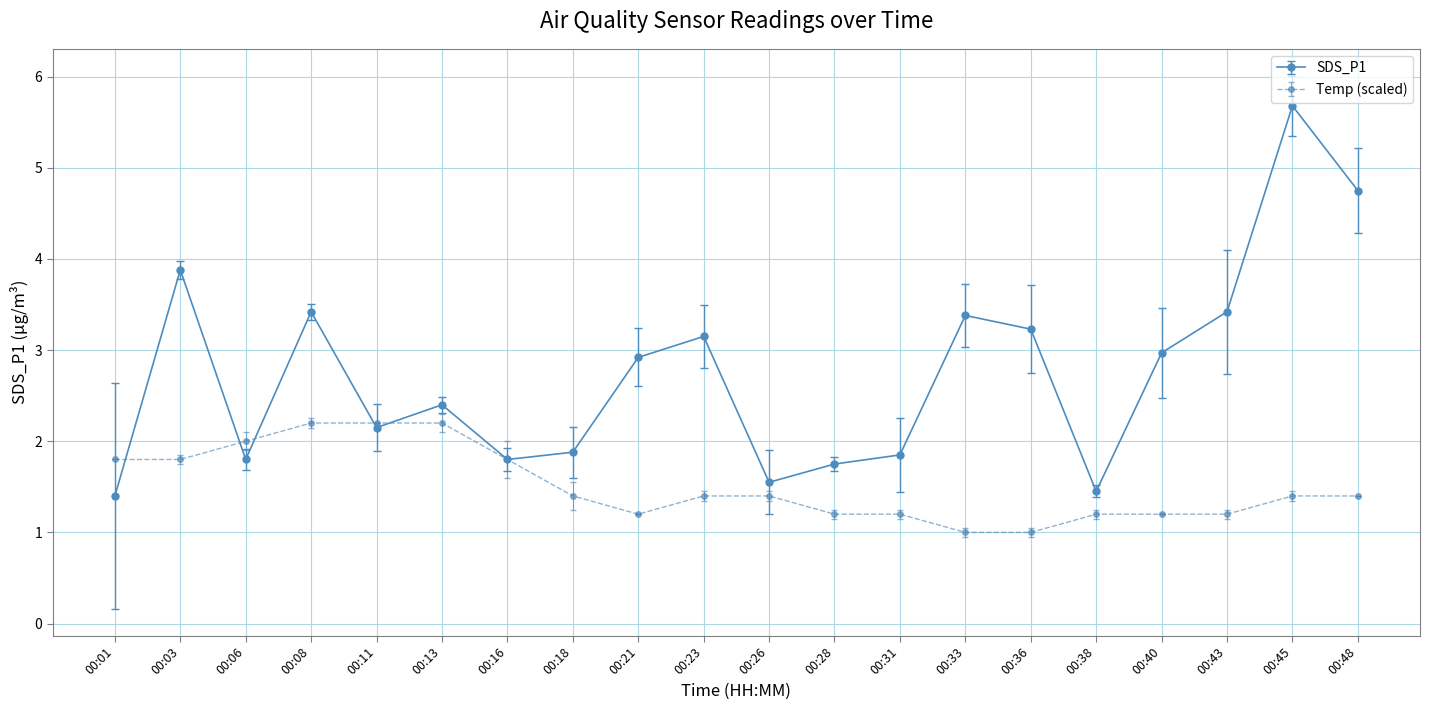

What is the total value across all series at 00:28?

3.0